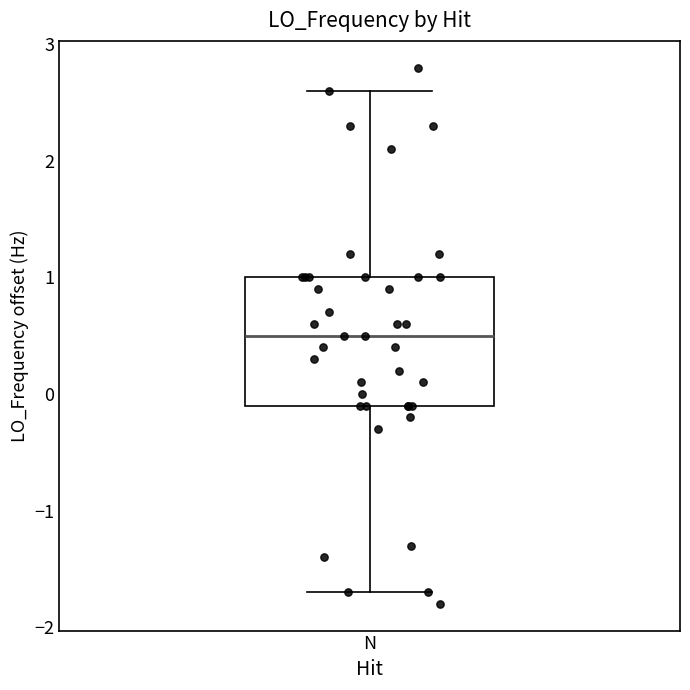

Read this box plot against the y-axis: the position of the median line, the range covered by the box, and the ends of both whiskers. The values are not printed on the chart, so give them approximately, as read against the axis.

median 0.5, box -0.1 to 1.0, whiskers -1.7 to 2.6